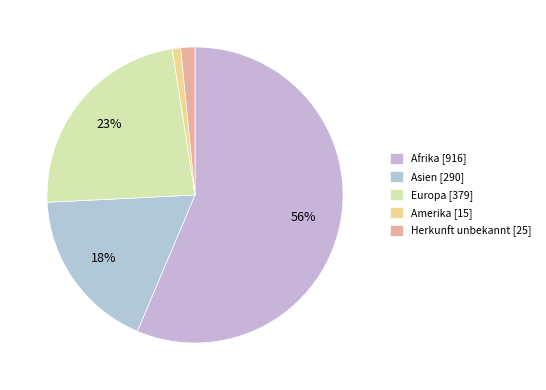

Rank the categories by value from lowest to highest.

Amerika [15], Herkunft unbekannt [25], Asien [290], Europa [379], Afrika [916]